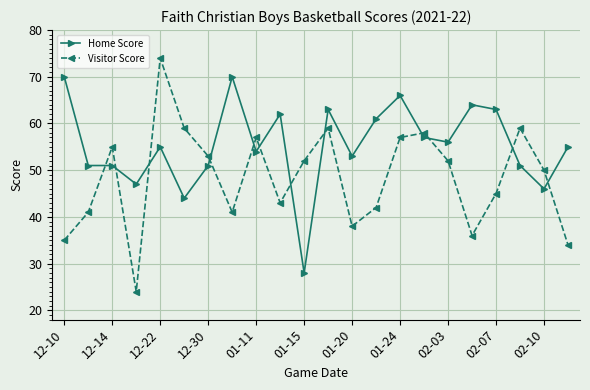

How many interior local valleys does the Visitor Score series have?

5